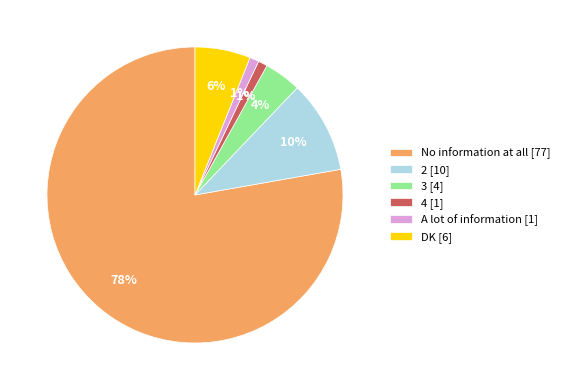

What is the majority slice?

No information at all